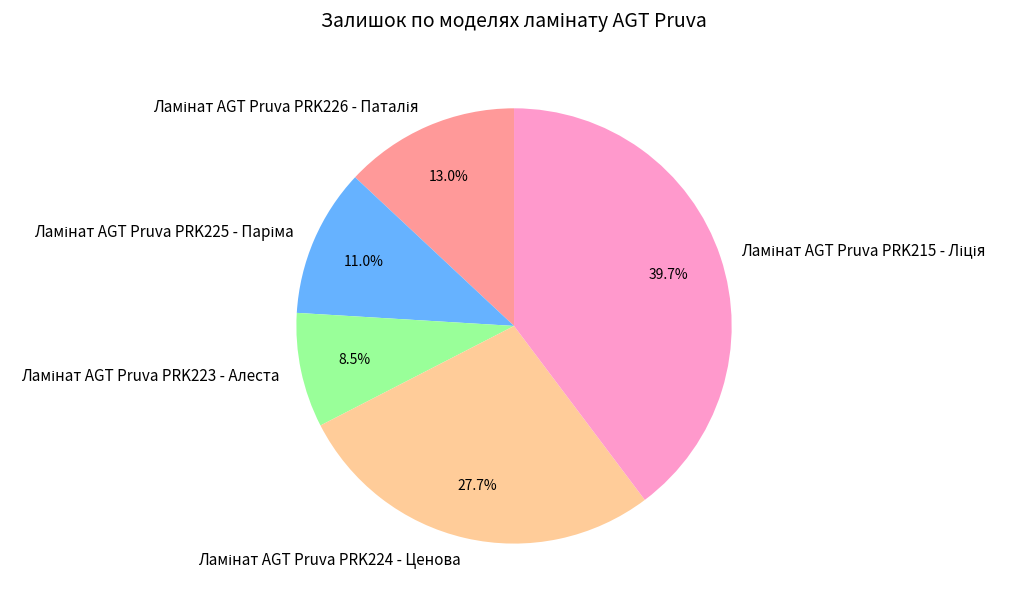

Is there any slice that represents more than half of the pie?

No